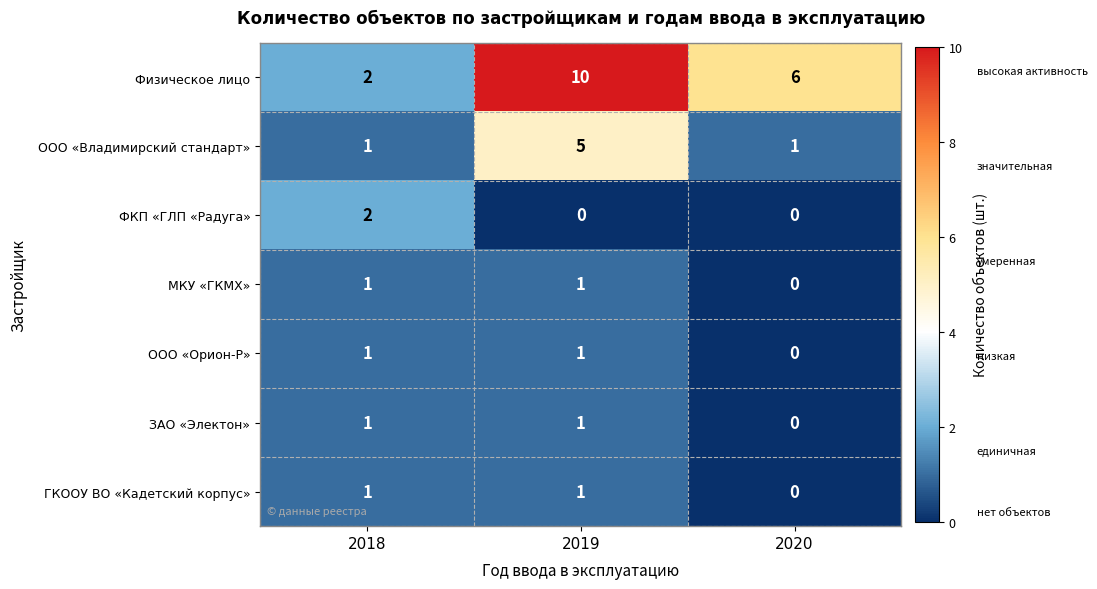

Which label corresponds to the largest value in the chart?

2019